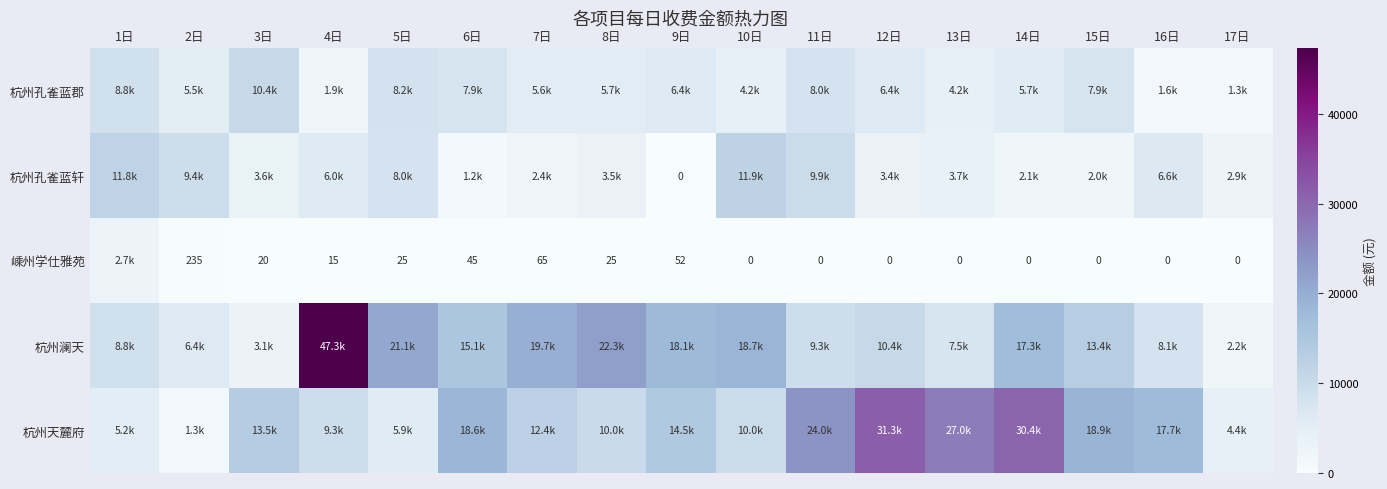

Which series has the largest range (max minus min)?

杭州澜天